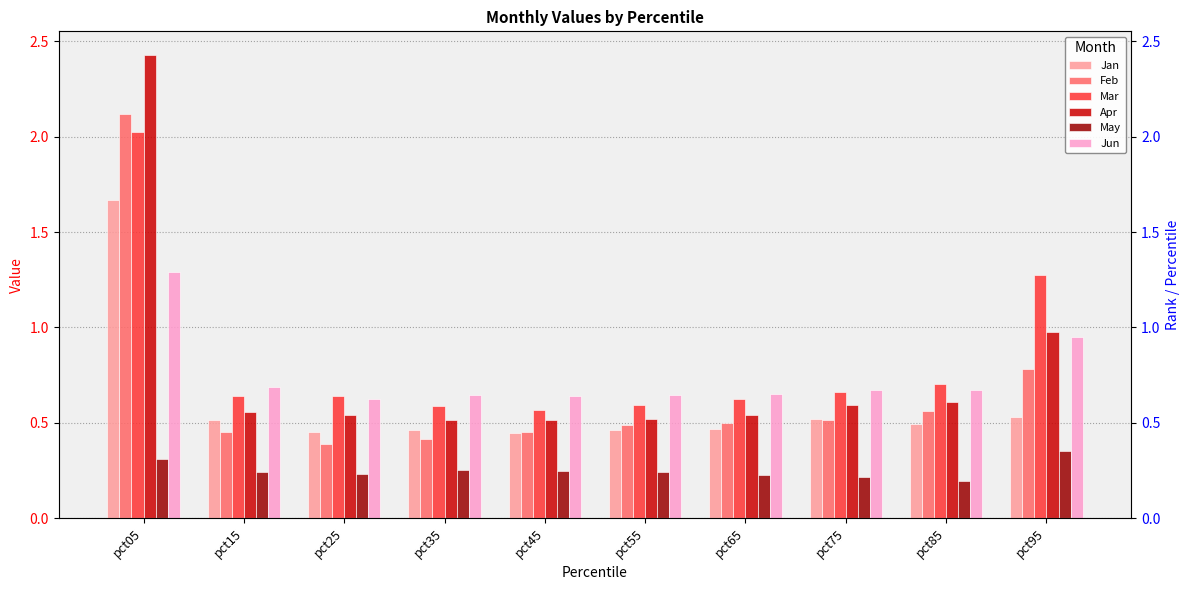

At which label does Jan reach its minimum?

pct45